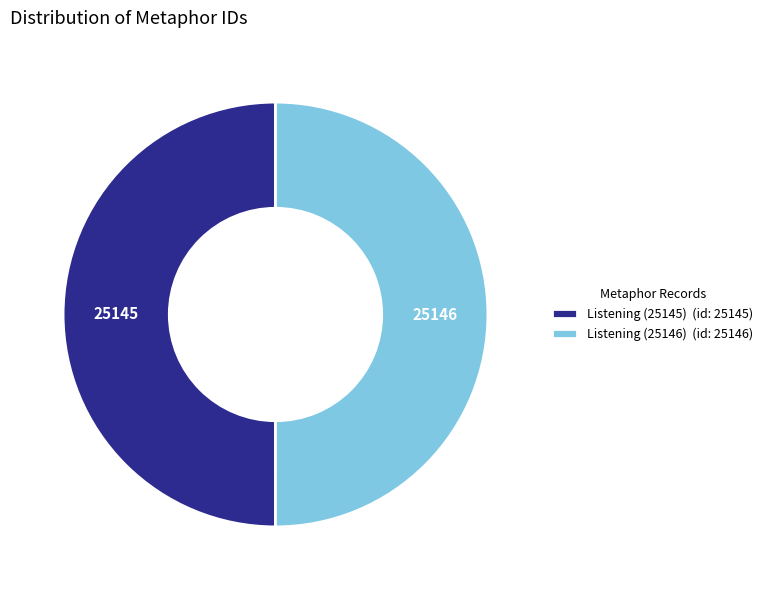

Is it true that Listening (25145) is 38% of the pie?

False